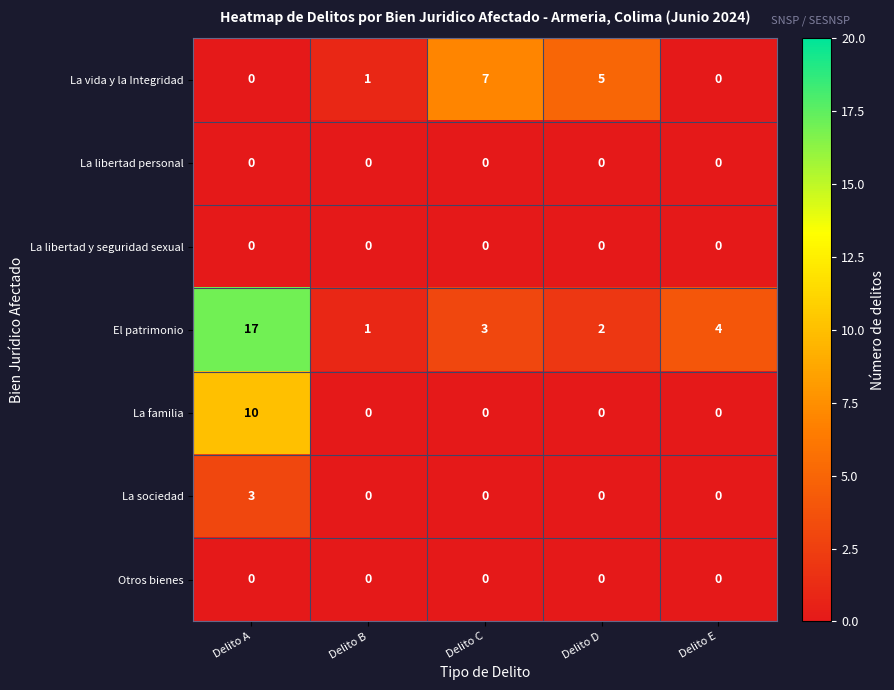

What is the maximum value for El patrimonio?

17